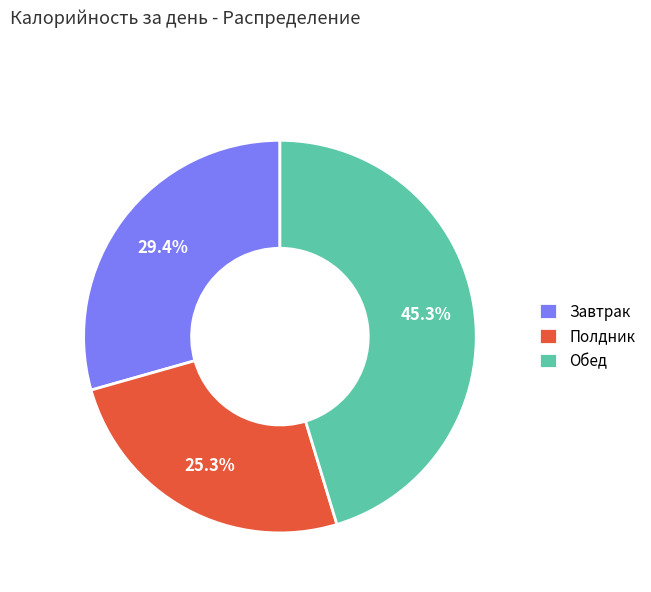

Does Полдник account for over 50% of the chart?

No